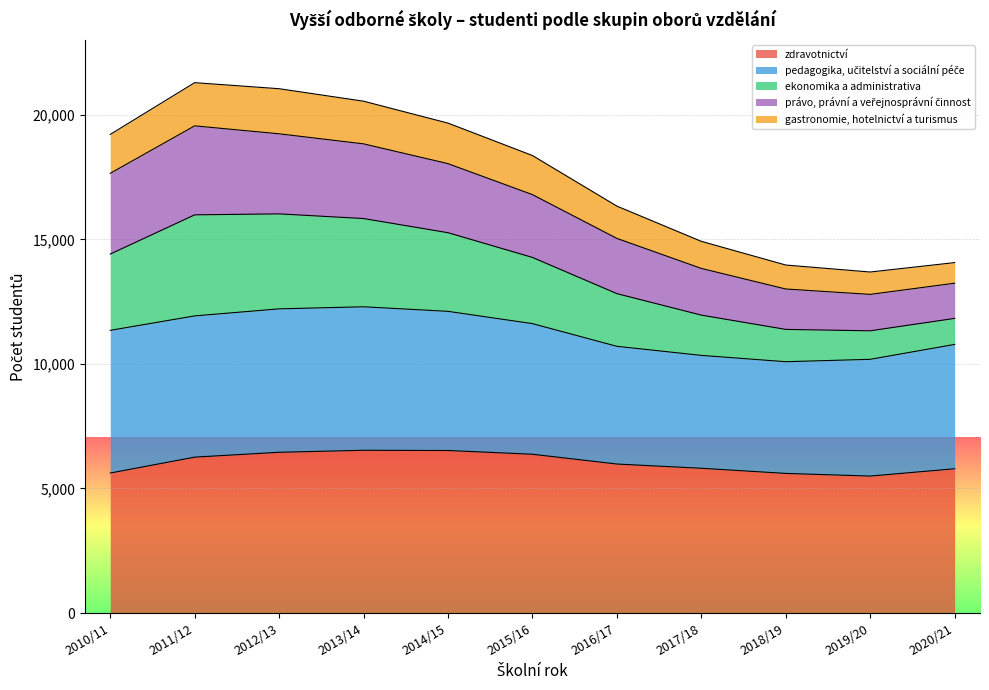

What is the highest value of the zdravotnictví series?

6533